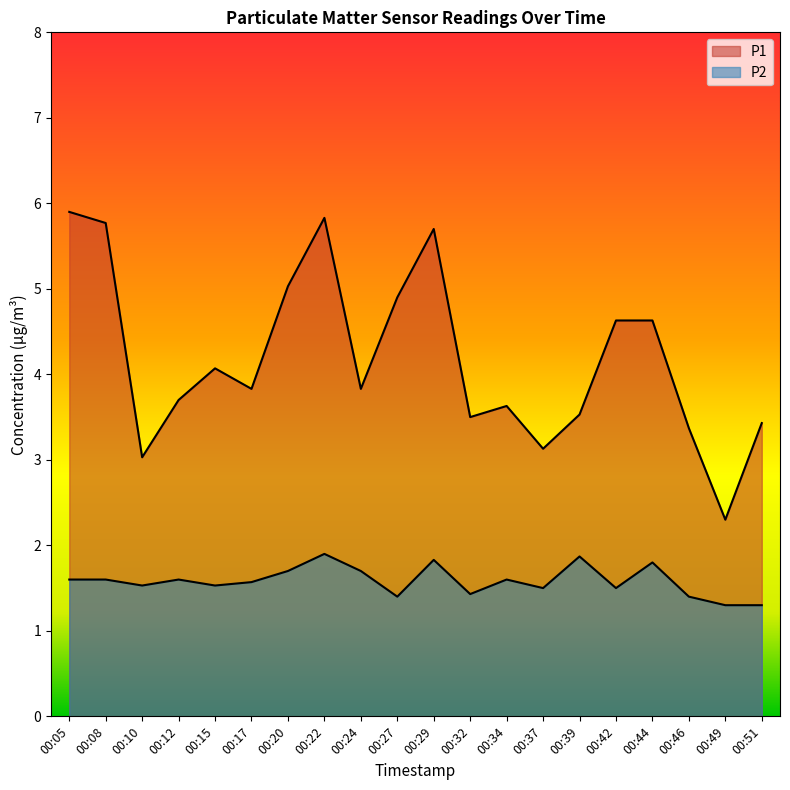

True or false: P1 has more than 0 interior local peaks.

True